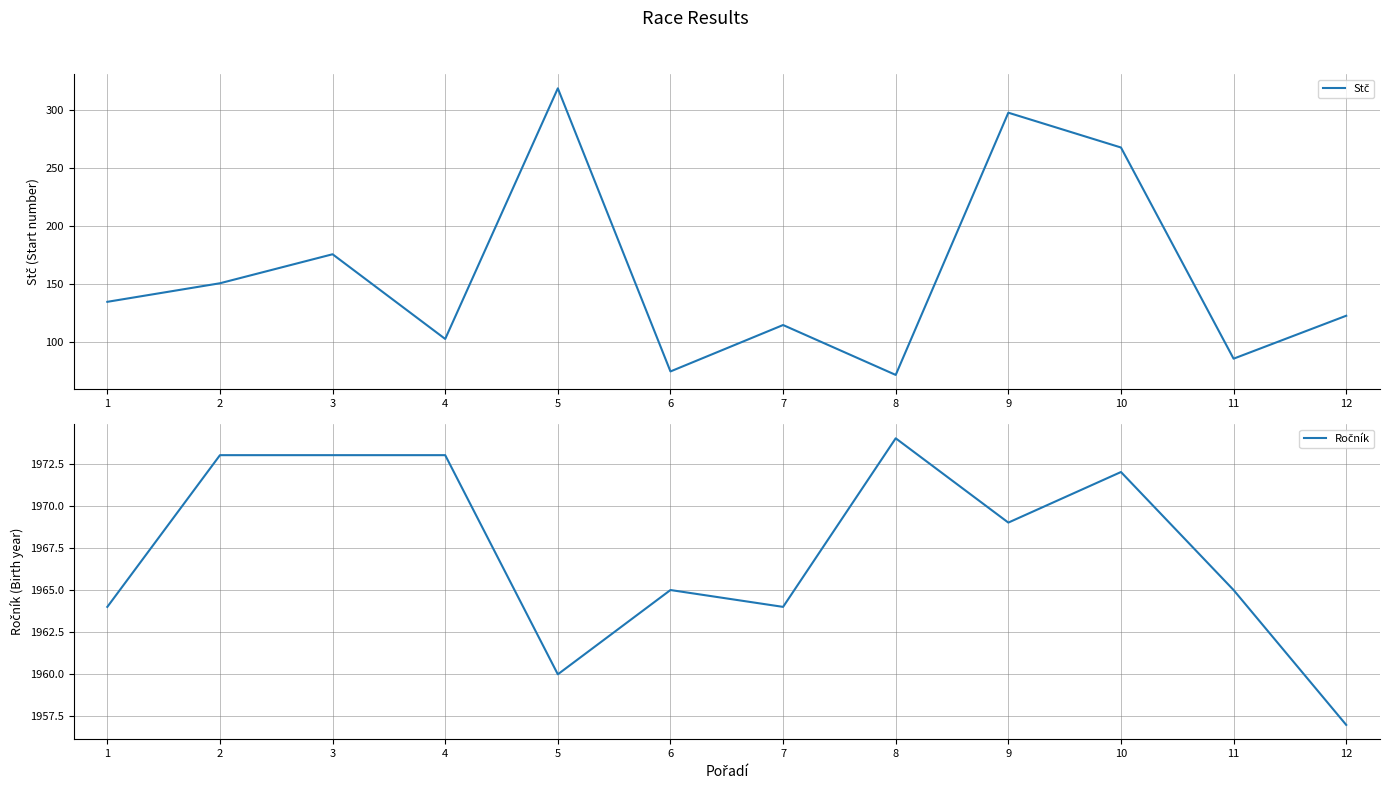

What is the total value across all series at 12?

2080